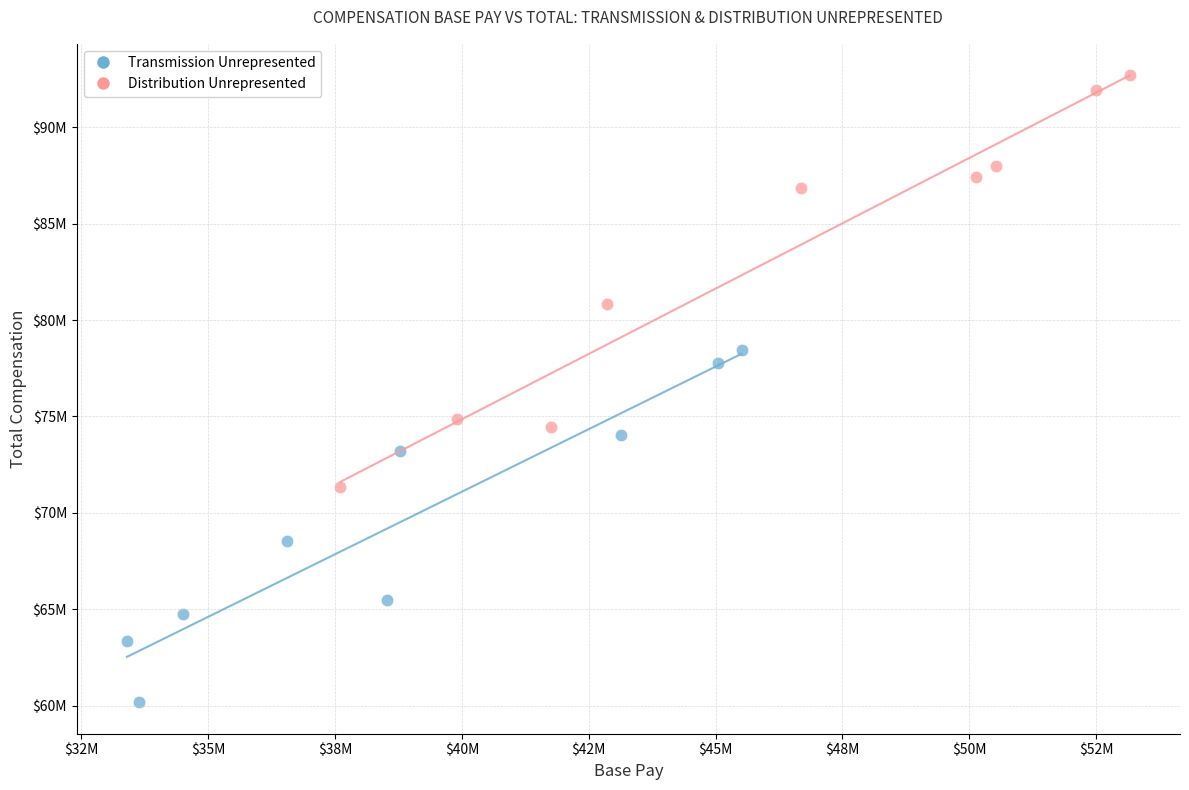

Which series has the largest Y range (max minus min)?

Distribution Unrepresented